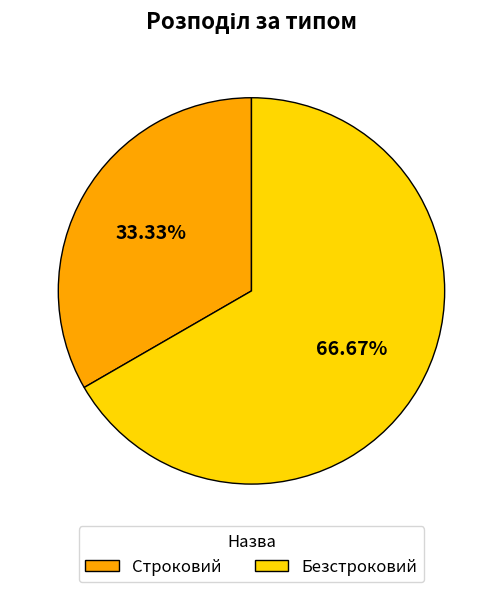

Which slice represents more than half of the pie?

Безстроковий